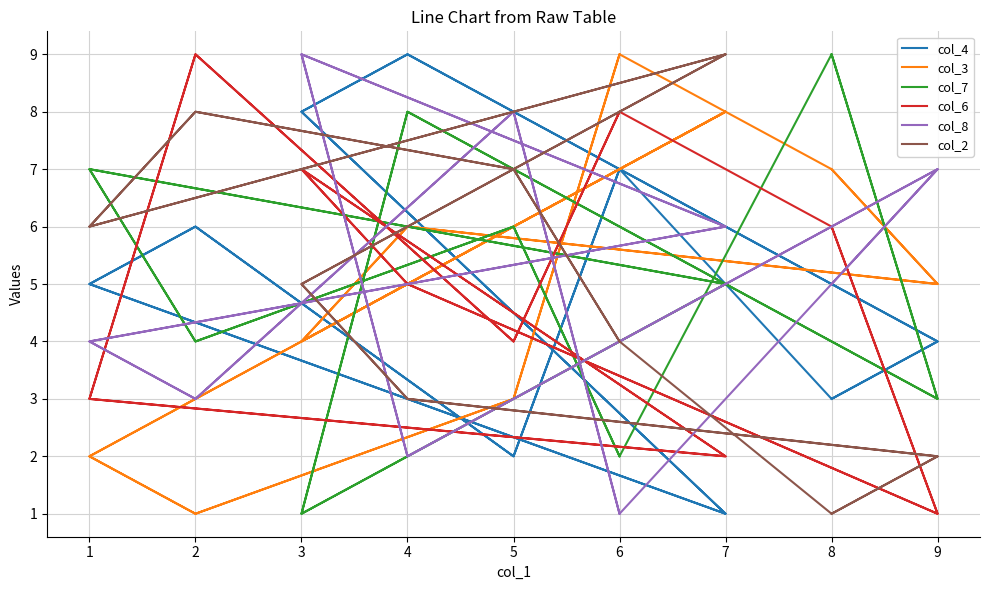

Which category has the highest value across all series?

4